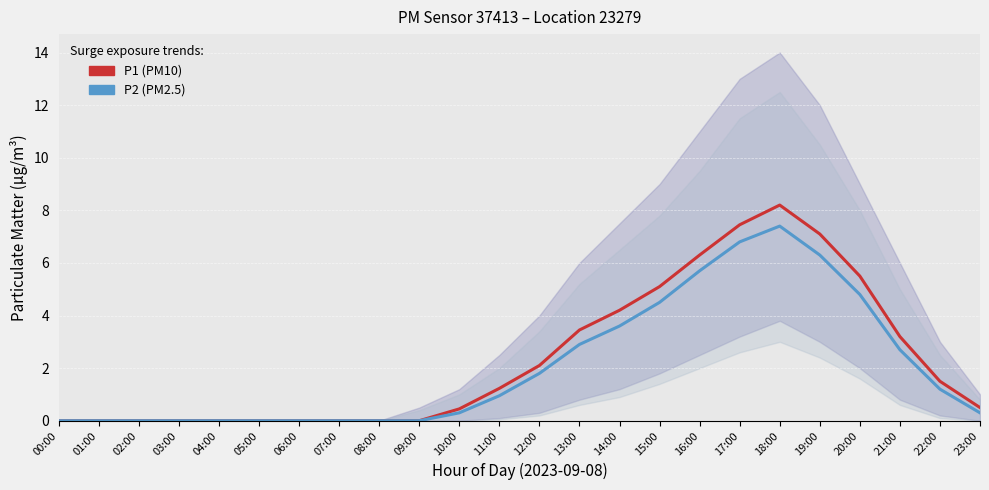

Rank the series at 23:00 from highest to lowest value.

P1 (PM10), P2 (PM2.5)